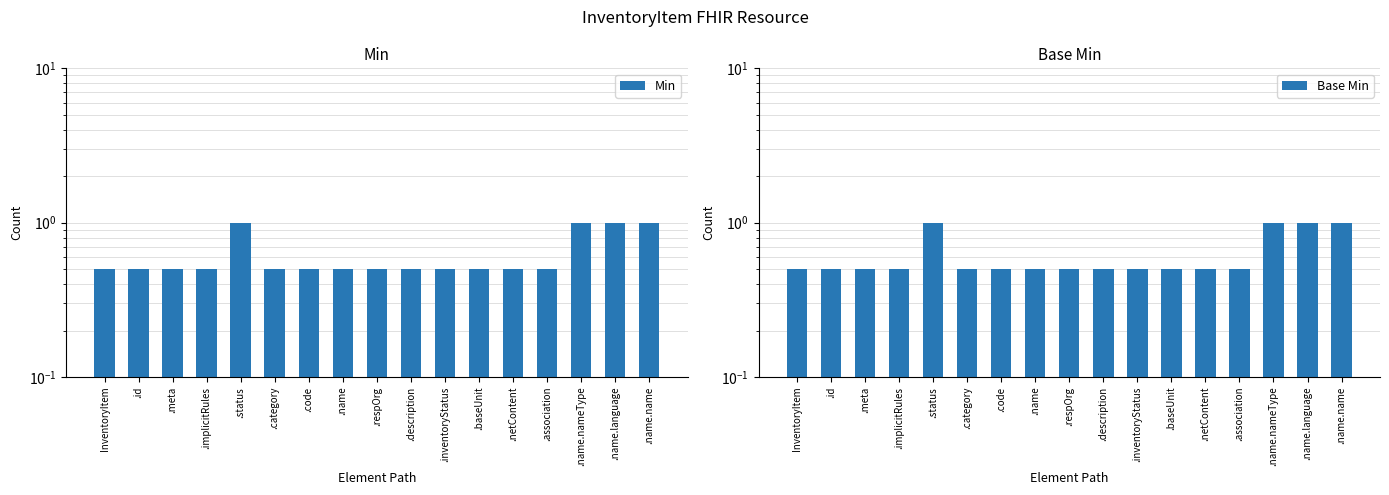

Are the bars grouped side by side (vs. stacked)?

Yes